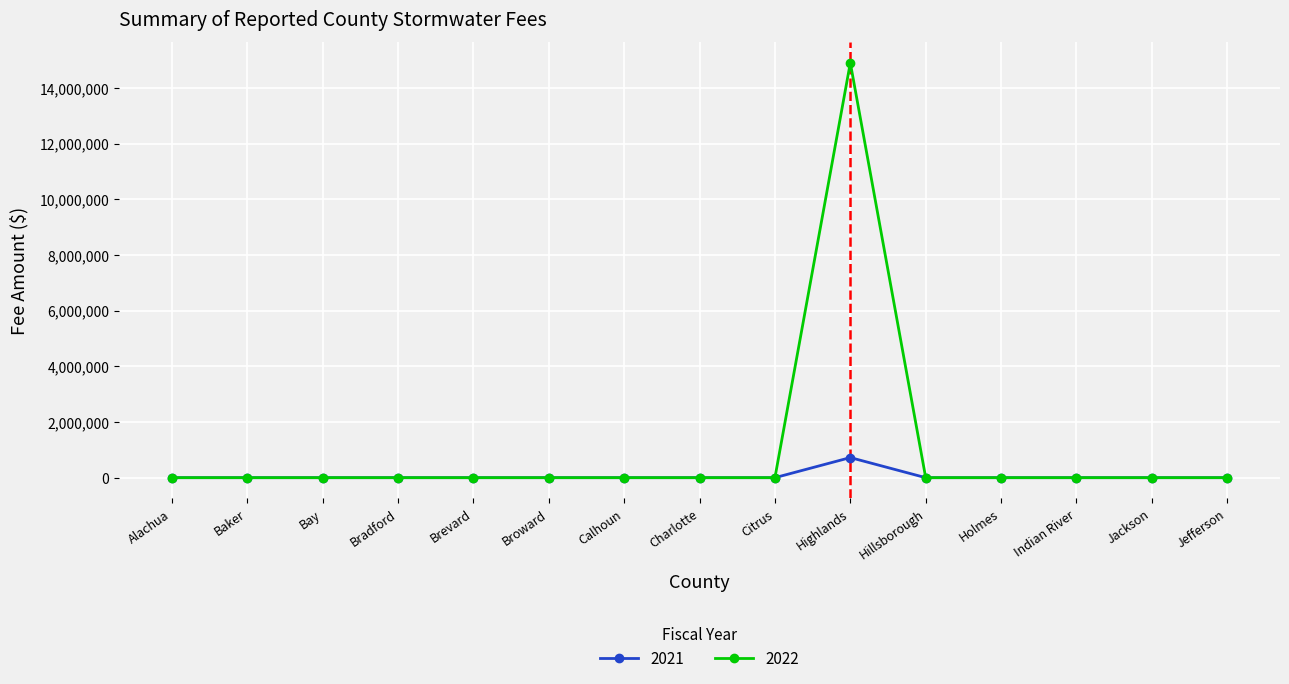

Is it true that 2021 equals 0 at Alachua?

True